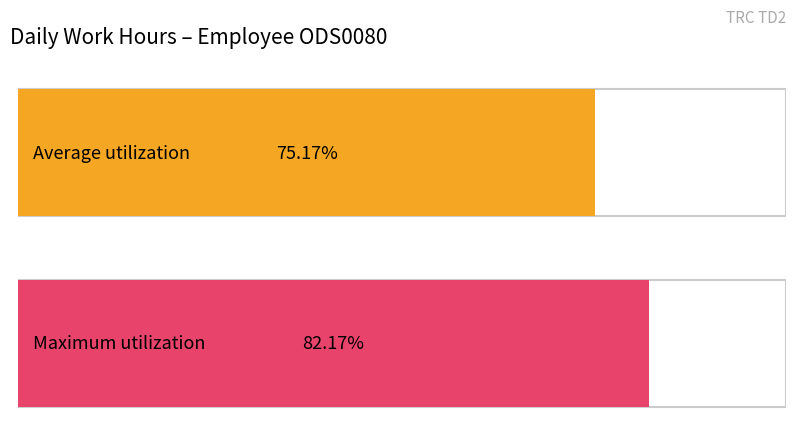

Does the chart contain any negative values?

No